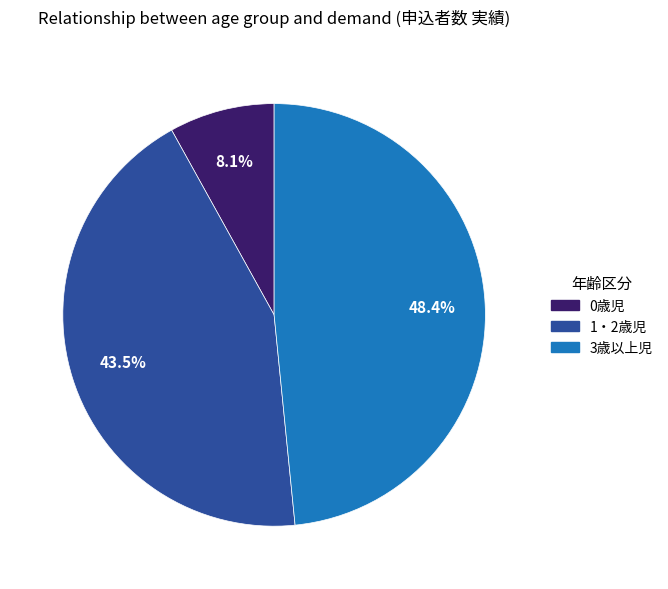

Combined, do 3歳以上児 and 0歳児 account for over 50%?

Yes